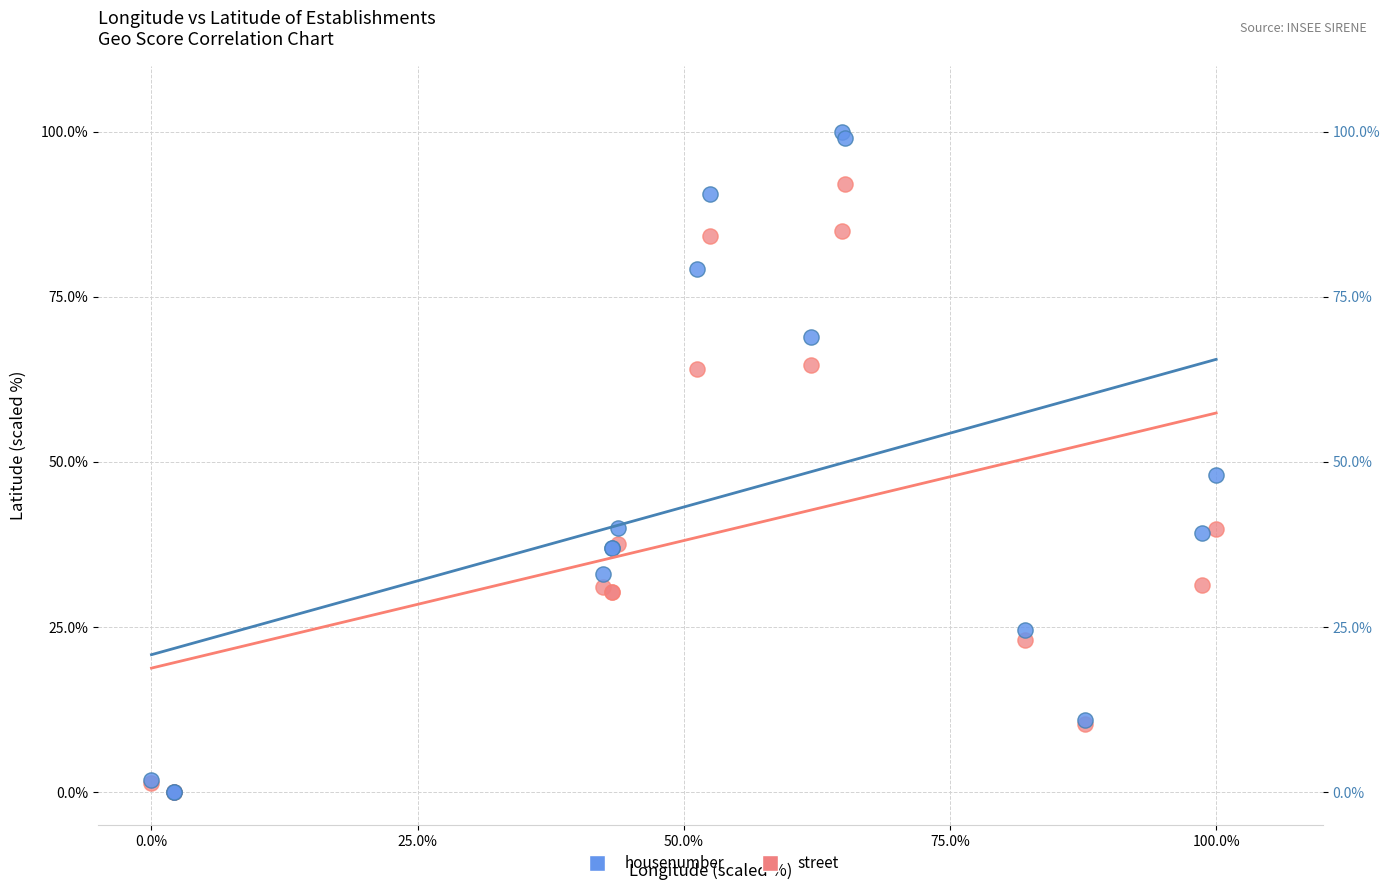

In the street series, what Y value is closest to 46?

39.9